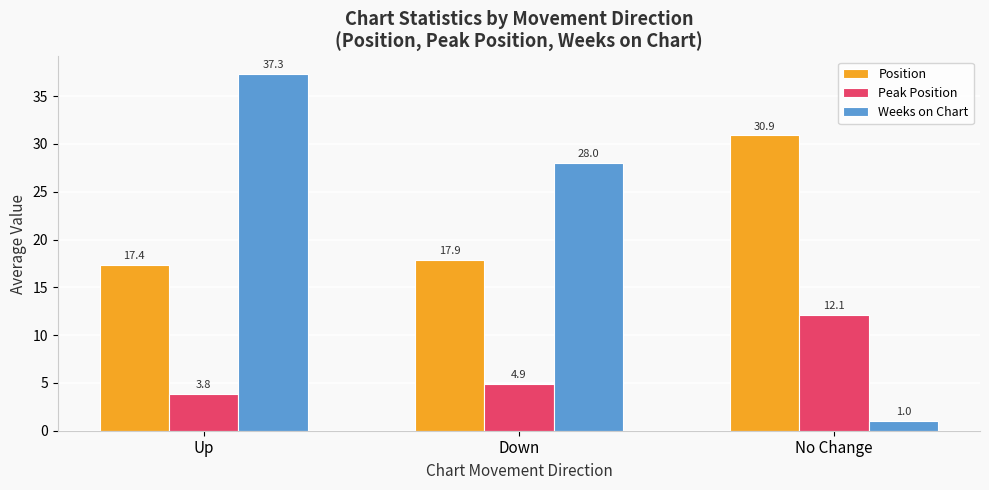

Is the value of Weeks on Chart at No Change greater than the value of Peak Position at Up?

No